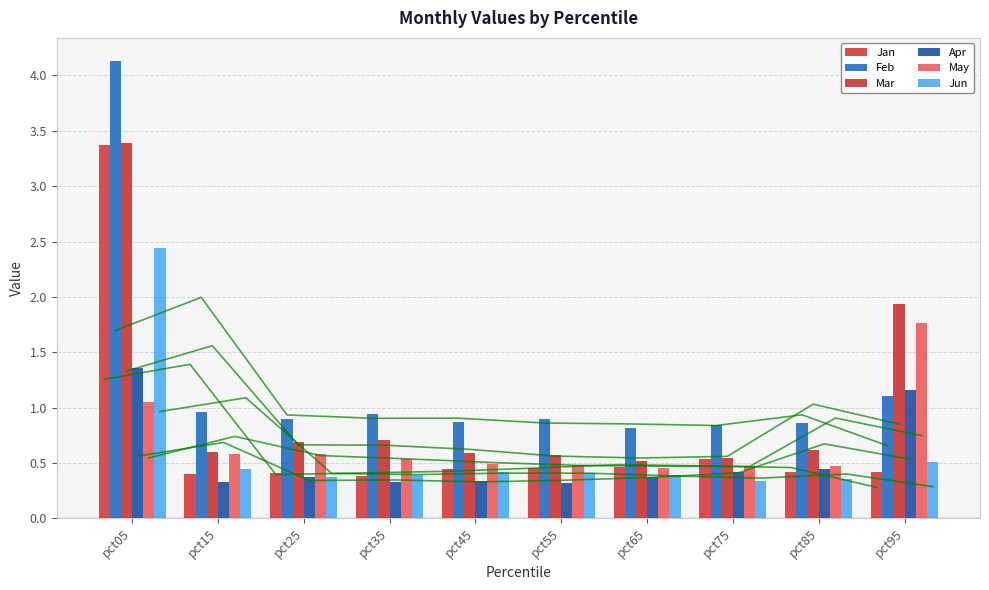

What is the difference between the second highest and minimum values in the Feb series?

0.3